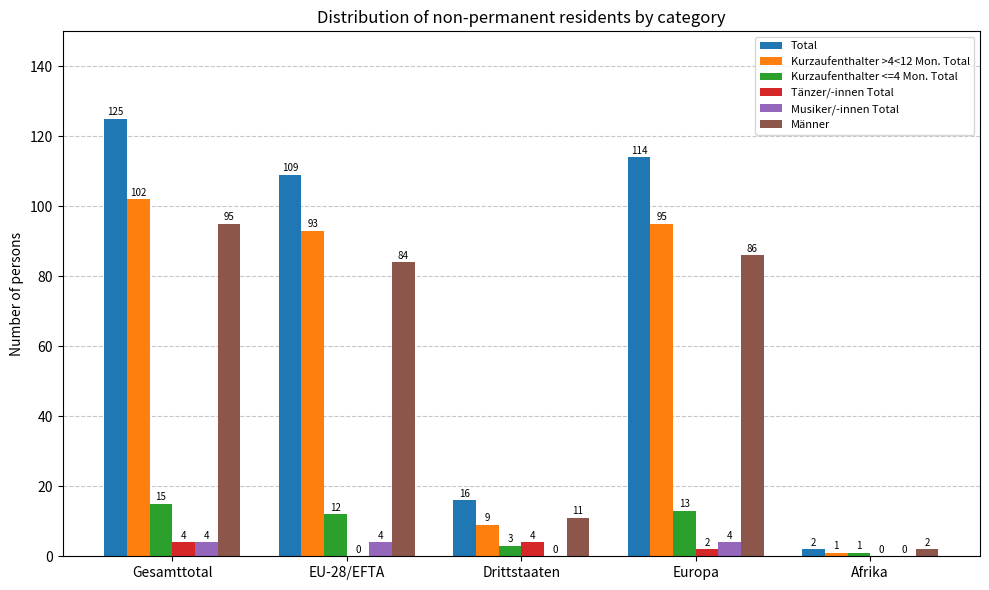

What value does the Männer series have at Europa?

86